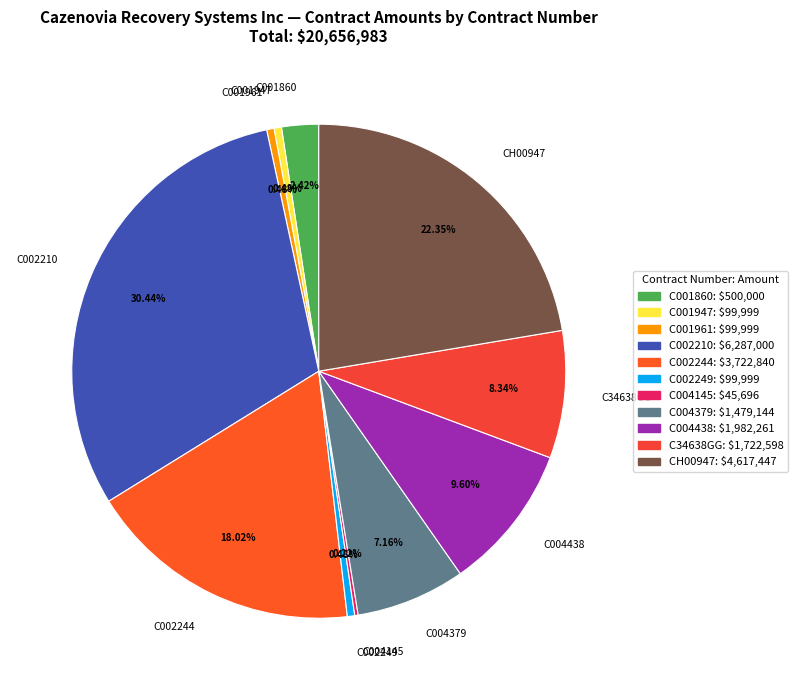

Approximately how many times larger is the value at C002210 compared to CH00947?

1.4